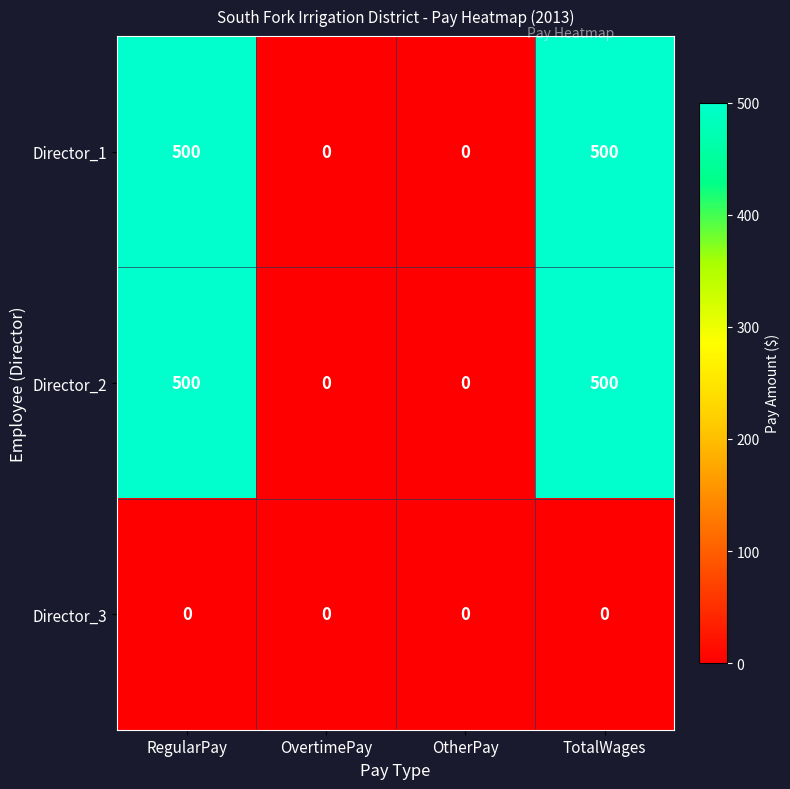

What is the difference between the maximum and minimum values in the Director_1 series?

500